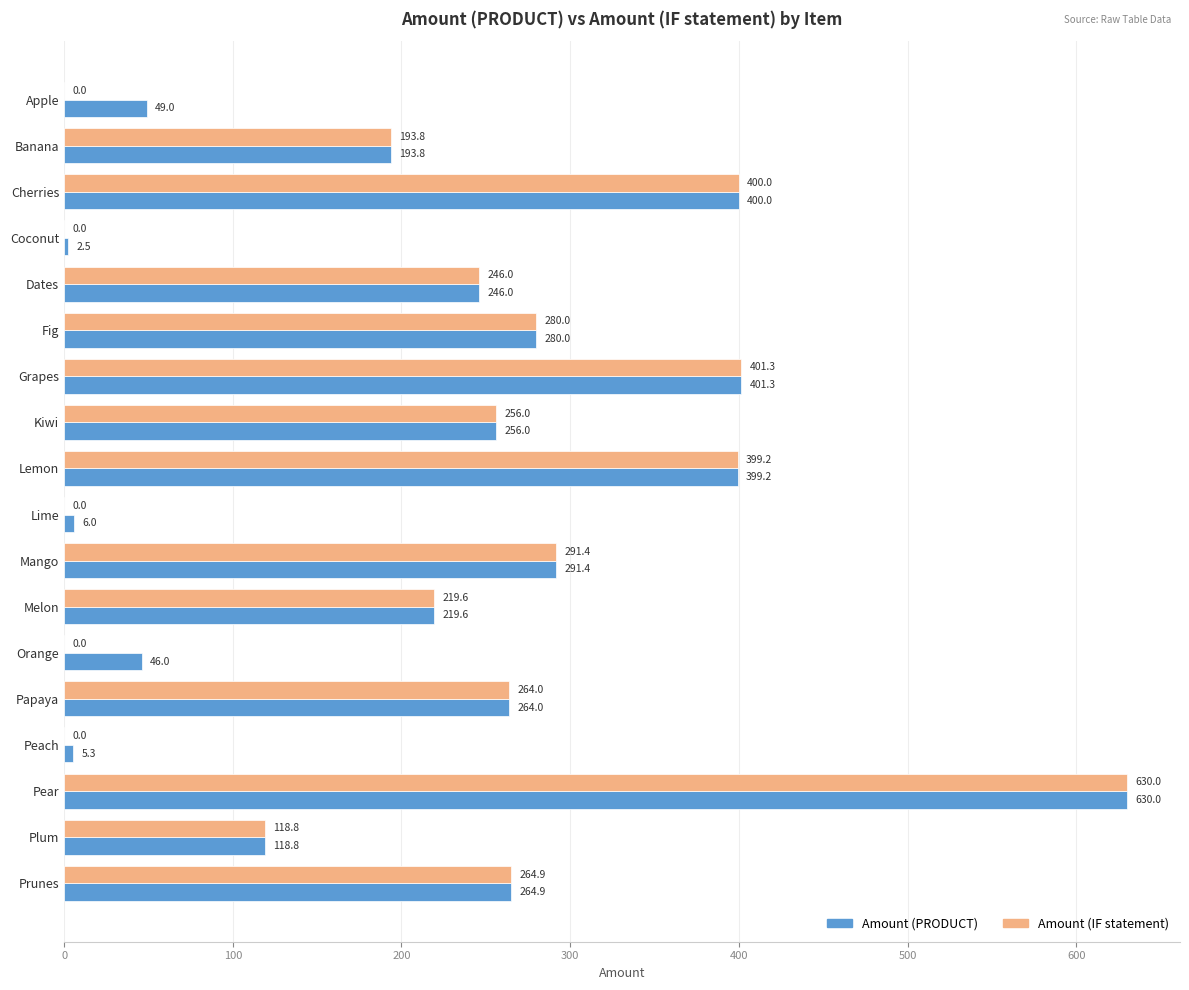

Which series has the largest range (max minus min)?

Amount (IF statement)